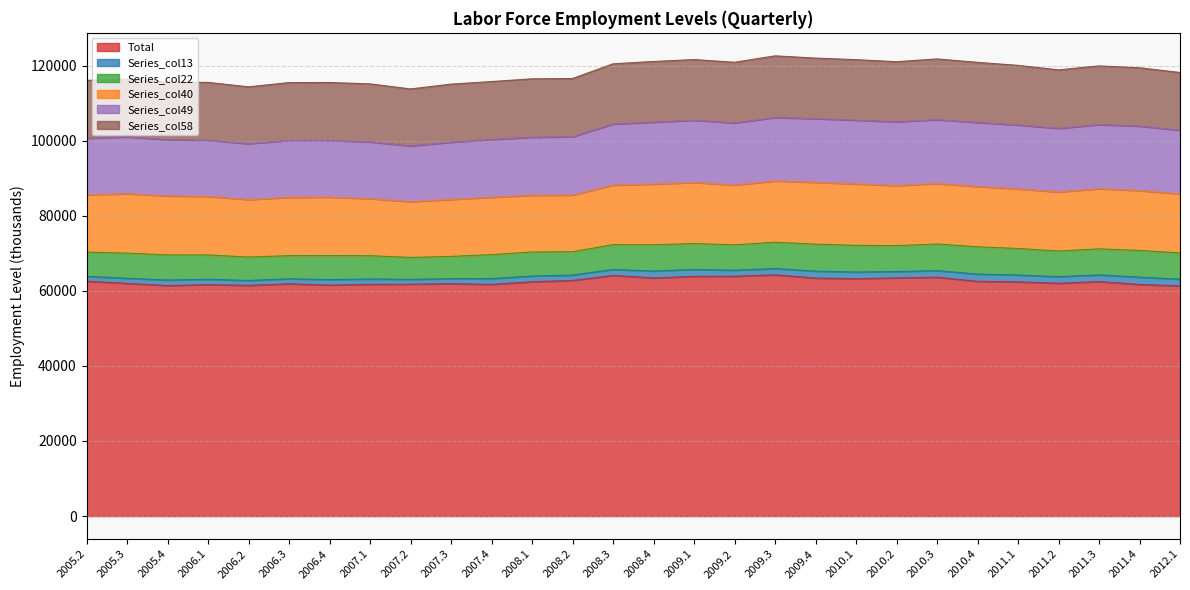

What is the difference between the maximum and minimum values in the Series_col40 series?

1621